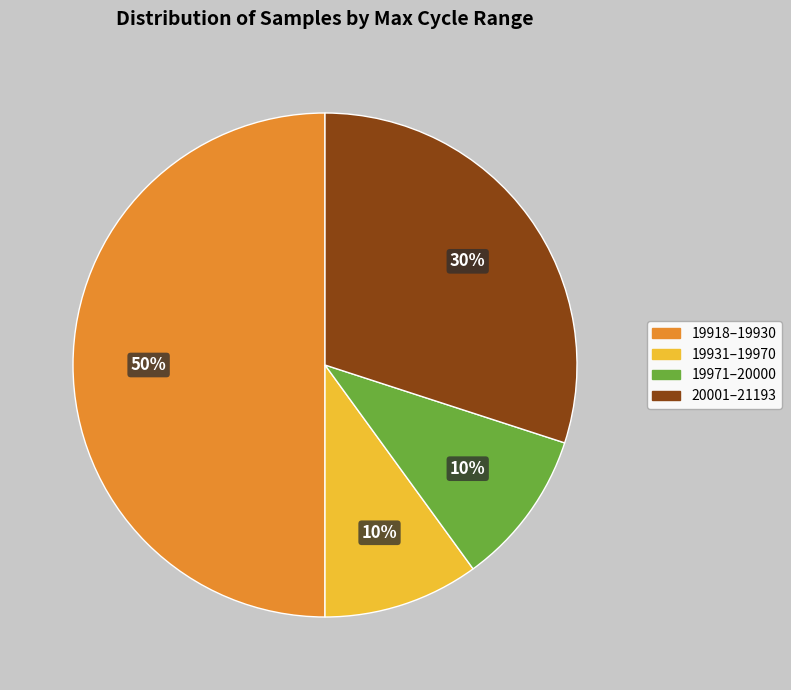

To the nearest percent, what is the average slice percentage?

25%